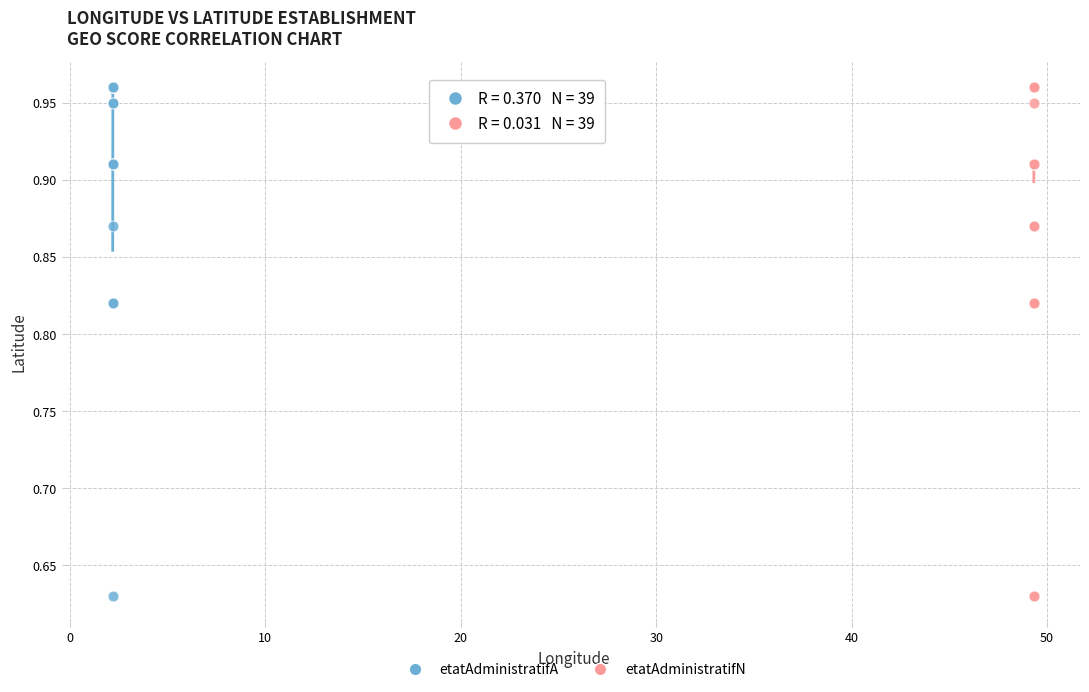

What are all the series names shown in the legend?

etatAdministratifA, etatAdministratifN